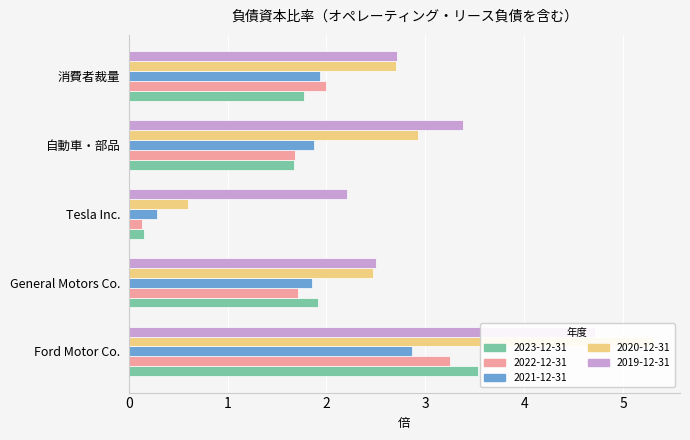

Which series has the widest spread of values?

2020-12-31